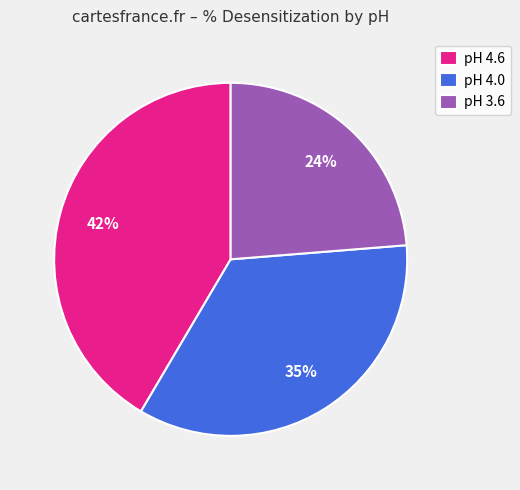

Is the sum of pH 3.6 and pH 4.0 greater than half?

Yes